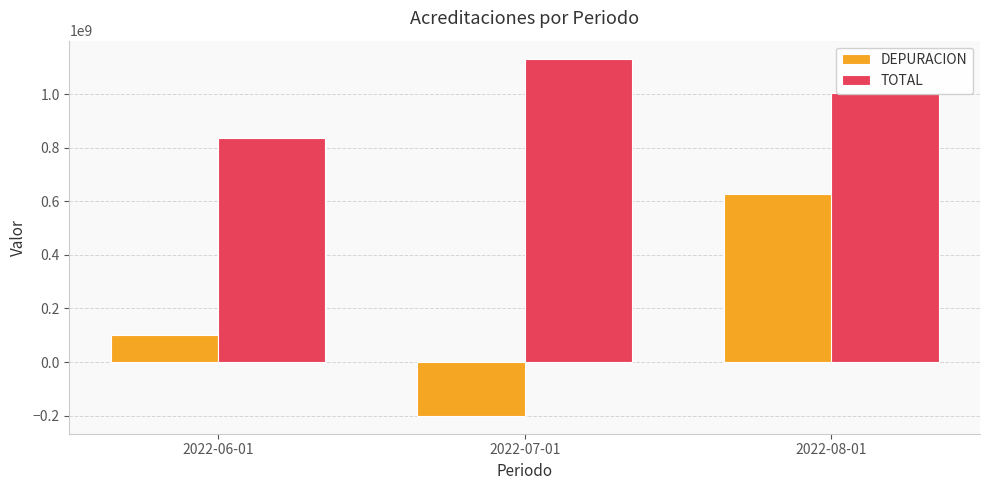

How many values in the TOTAL series exceed 1002779830?

2